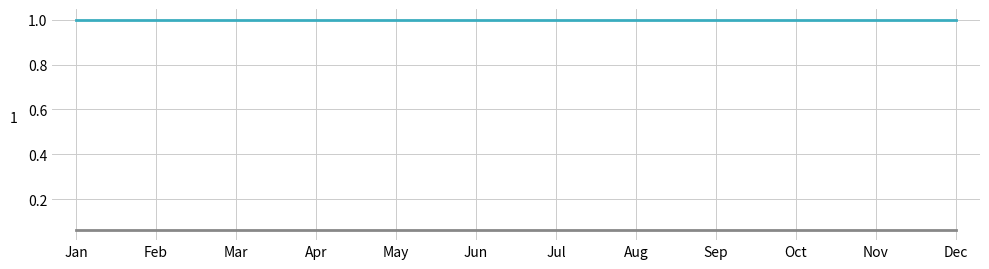

What is the spread (max minus min) of values at Nov?

0.9